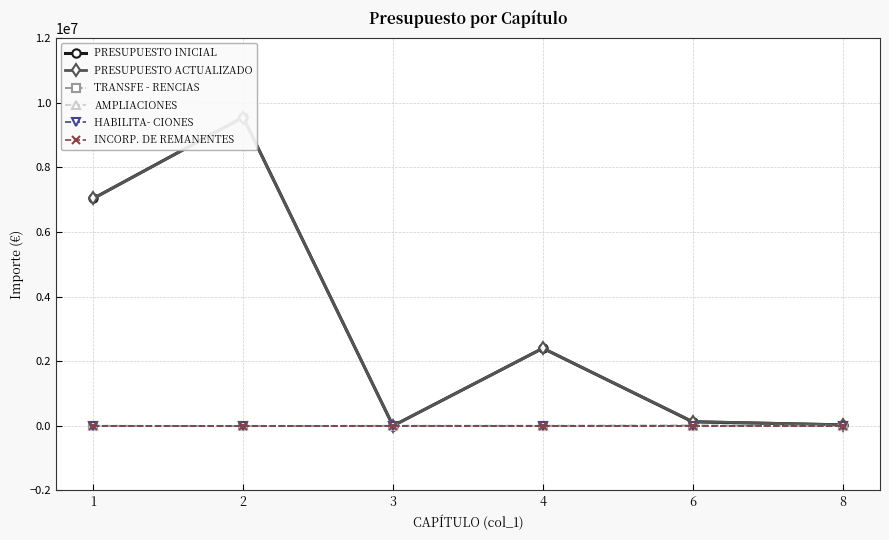

Does the chart have visible grid lines?

Yes